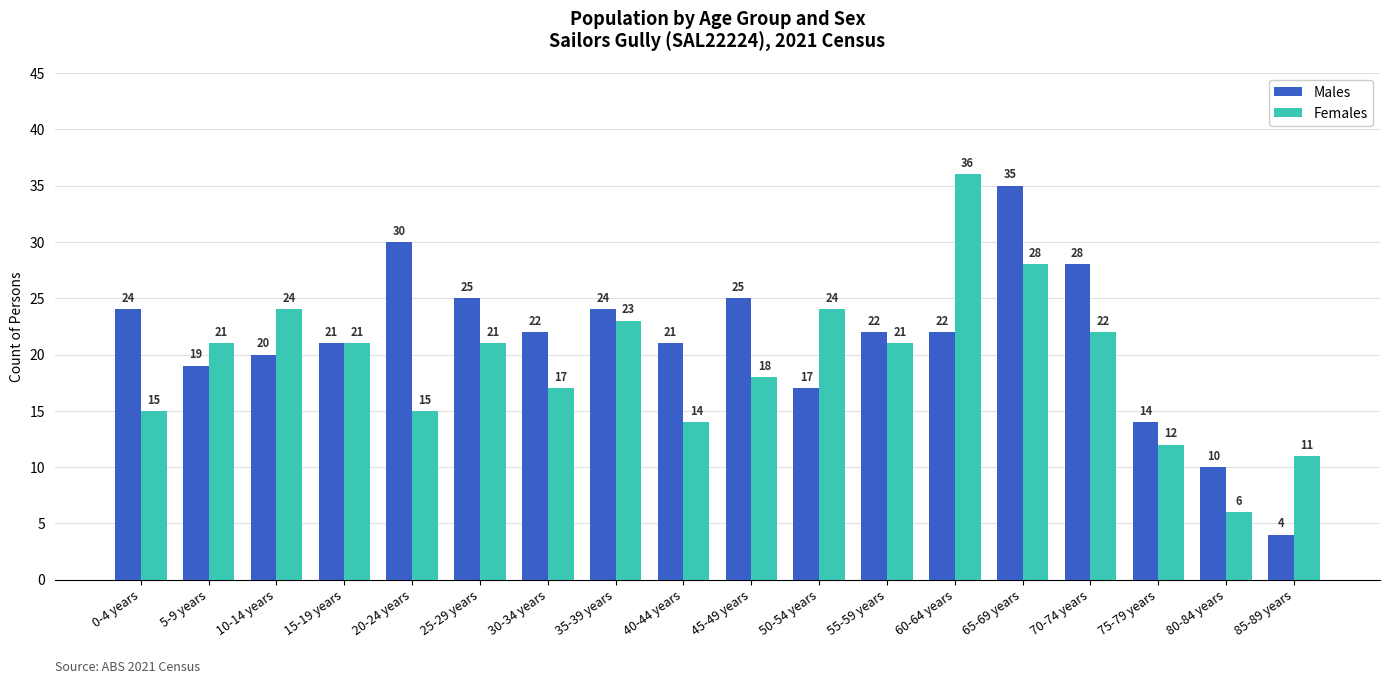

How many values in the Males series are below 22?

8